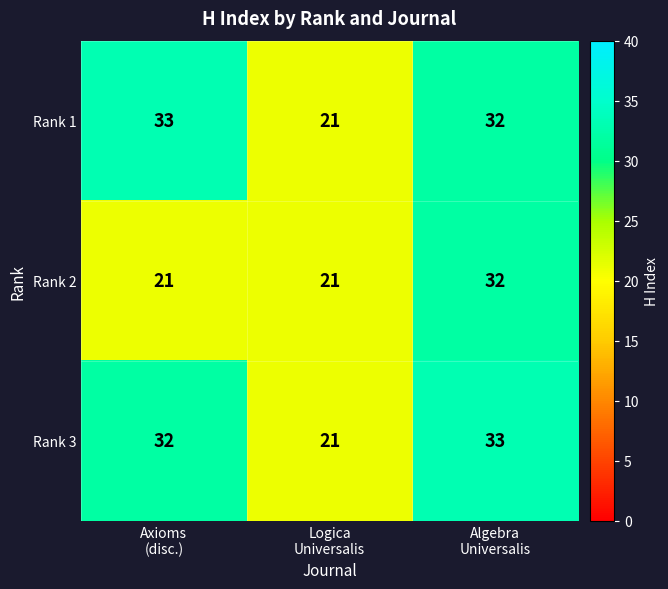

Count the Rank 2 values in the range 21 to 32.

3